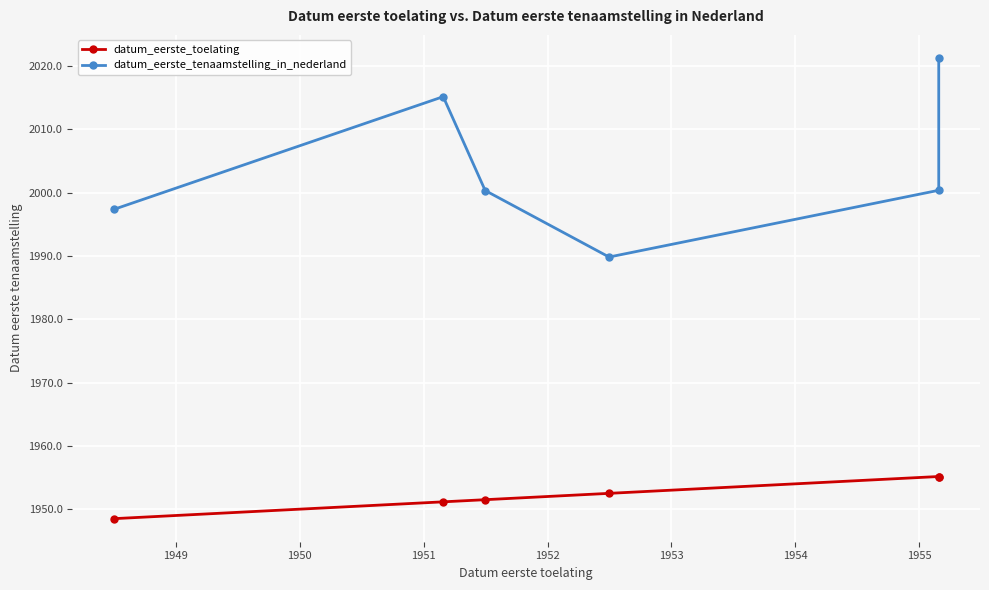

True or false: datum_eerste_toelating and datum_eerste_tenaamstelling_in_nederland cross at least once.

False